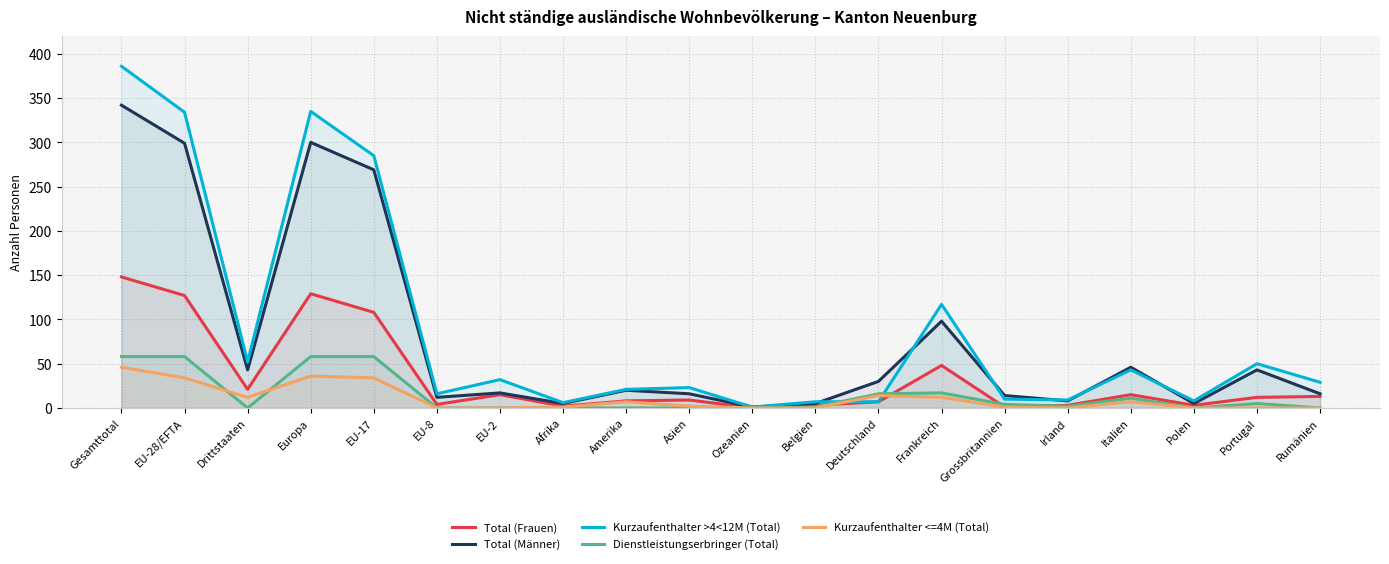

How many interior local peaks does the Dienstleistungserbringer (Total) series have?

3